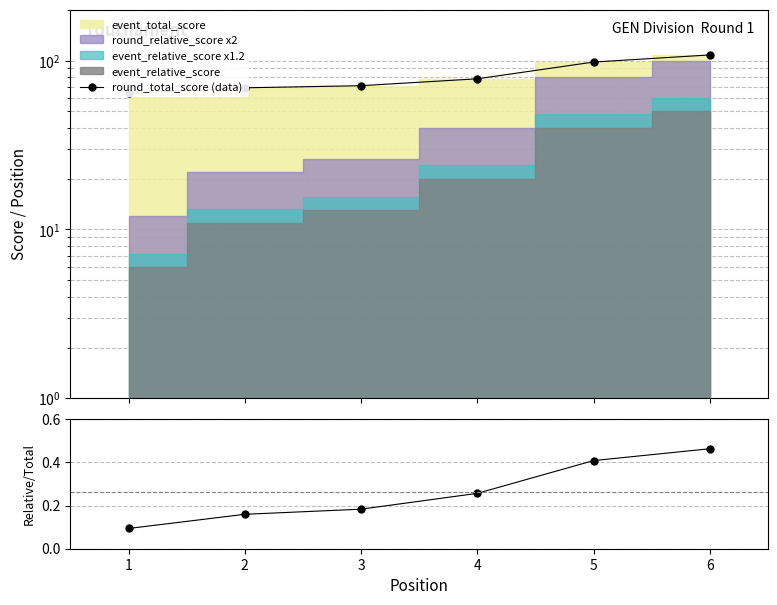

Reading left to right, what are all the values shown in this chart?

round_total_score (data): 64.0	69.0	71.0	78.0	98.0	108.0
relative/total: 0.1	0.2	0.2	0.3	0.4	0.5